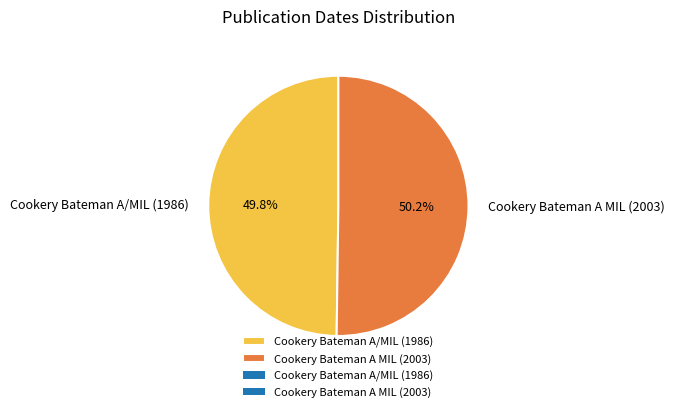

Approximately how many times larger is the value at Cookery Bateman A/MIL (1986) compared to Cookery Bateman A MIL (2003)?

1.0